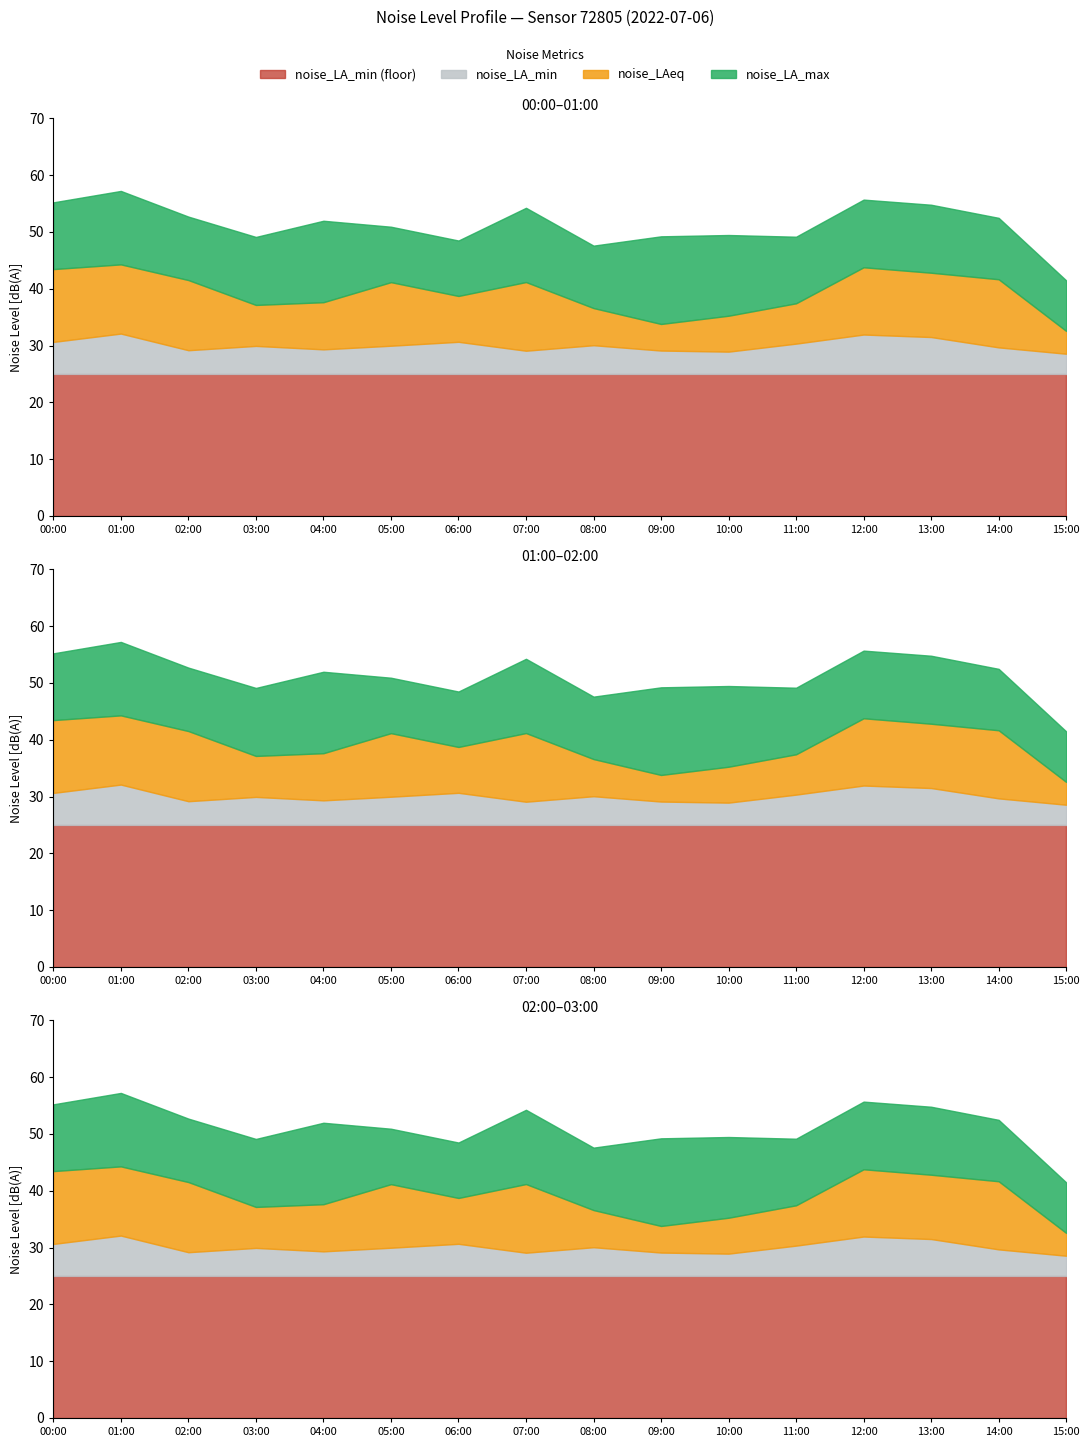

Which has a higher value, 07:00 or 10:00?

07:00